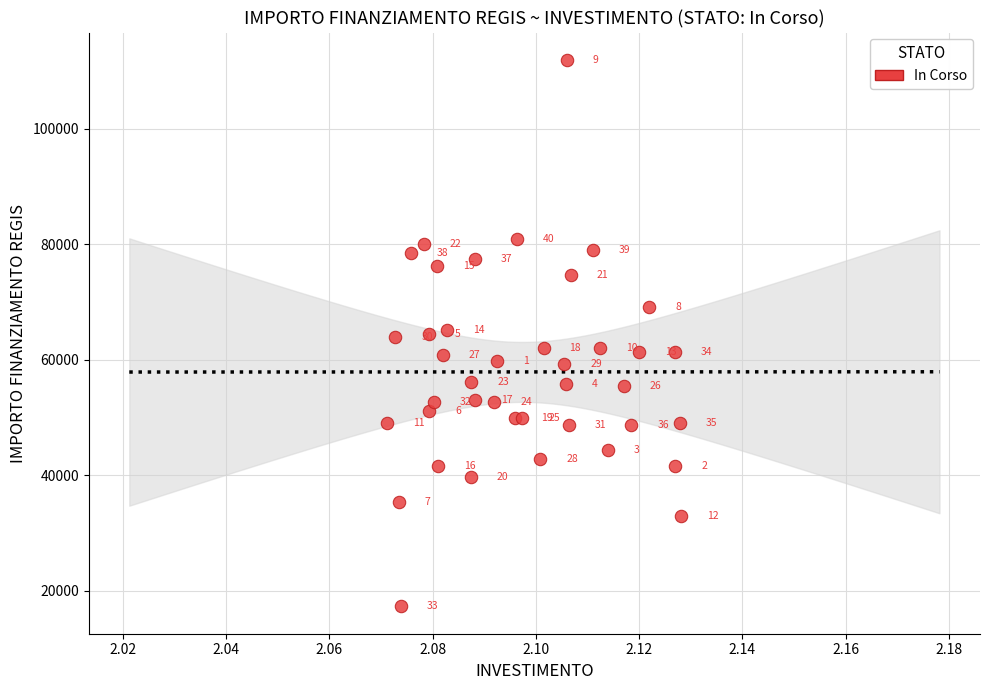

What Y value in the scatter plot is closest to 64616?

64419.8